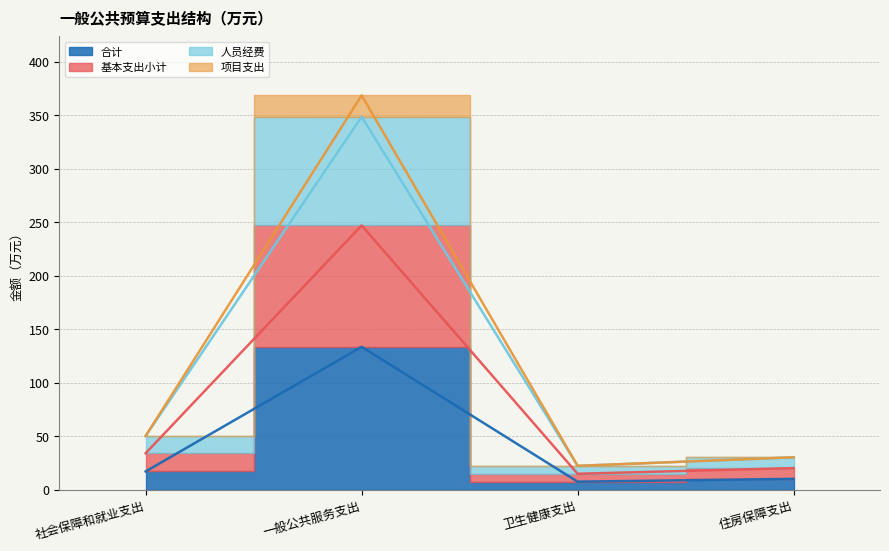

Which series has the largest total across all categories?

项目支出